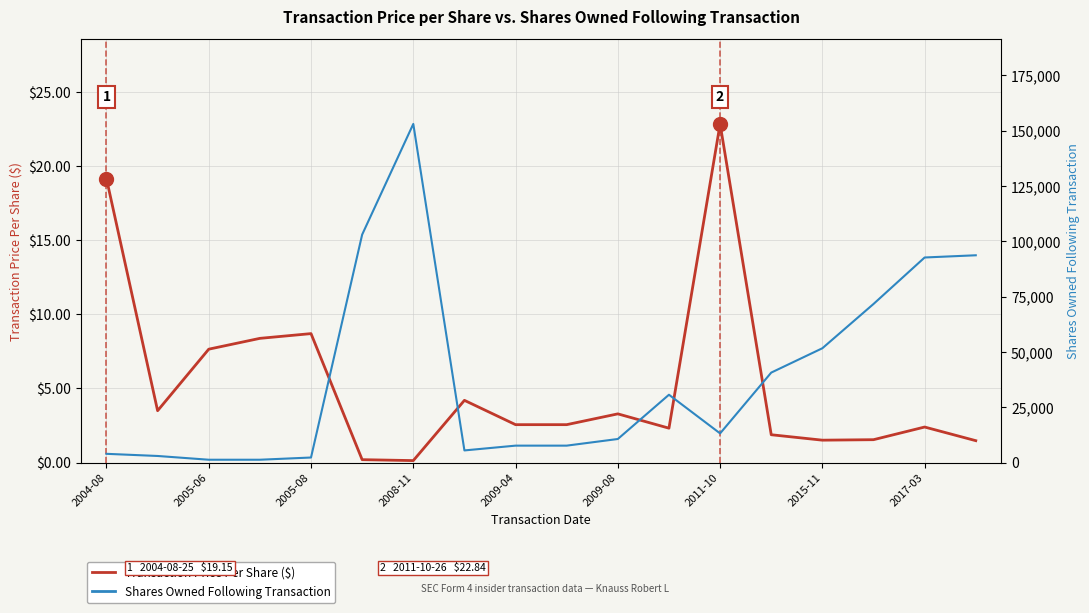

What are all the series names shown in the legend?

Transaction Price Per Share ($), Shares Owned Following Transaction